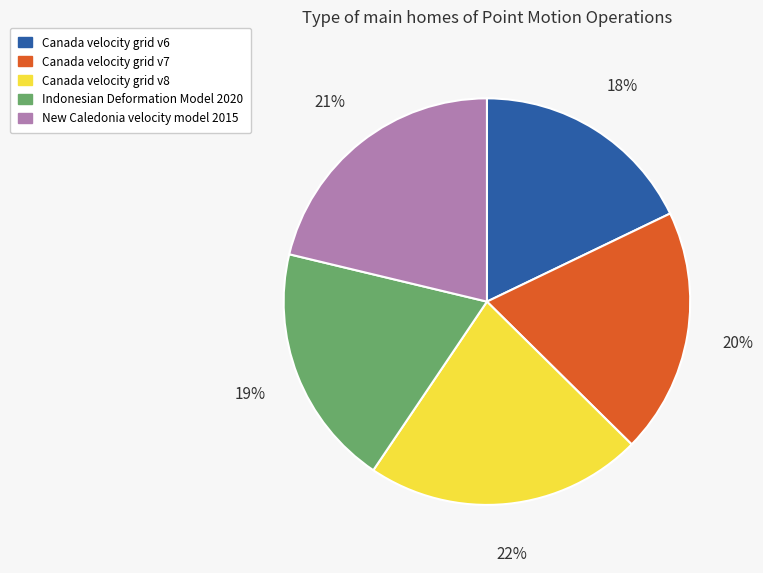

Count the number of slices in the pie.

5